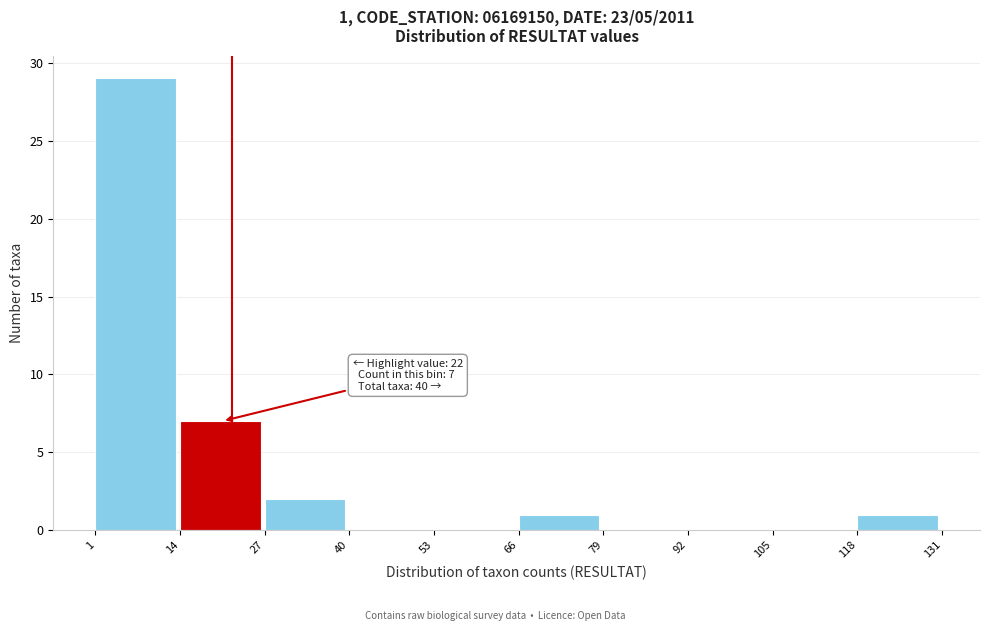

Which range on the x-axis has the tallest bar?

1 to 14